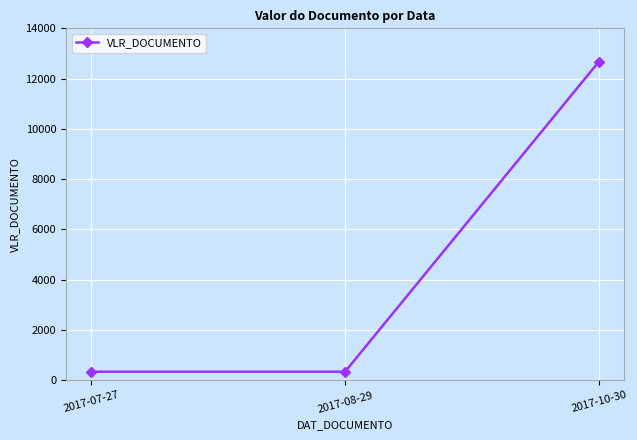

Which category has the highest value across all series?

2017-10-30